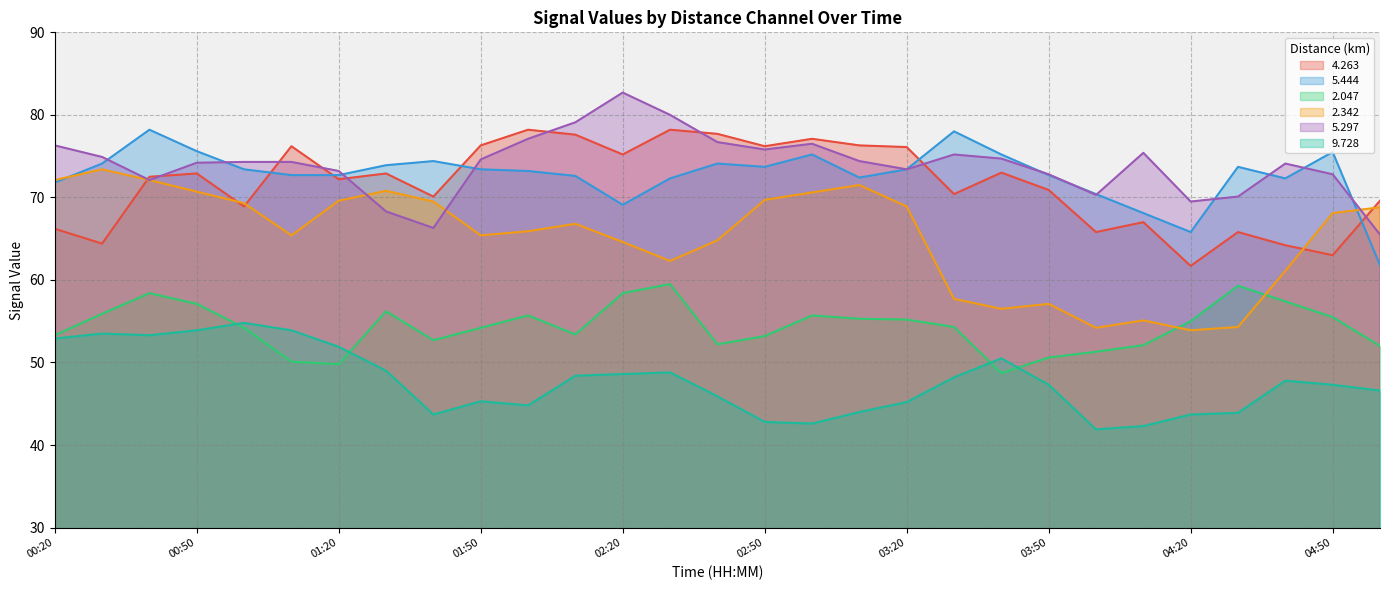

Which has a higher value, 04:00 or 01:10?

01:10